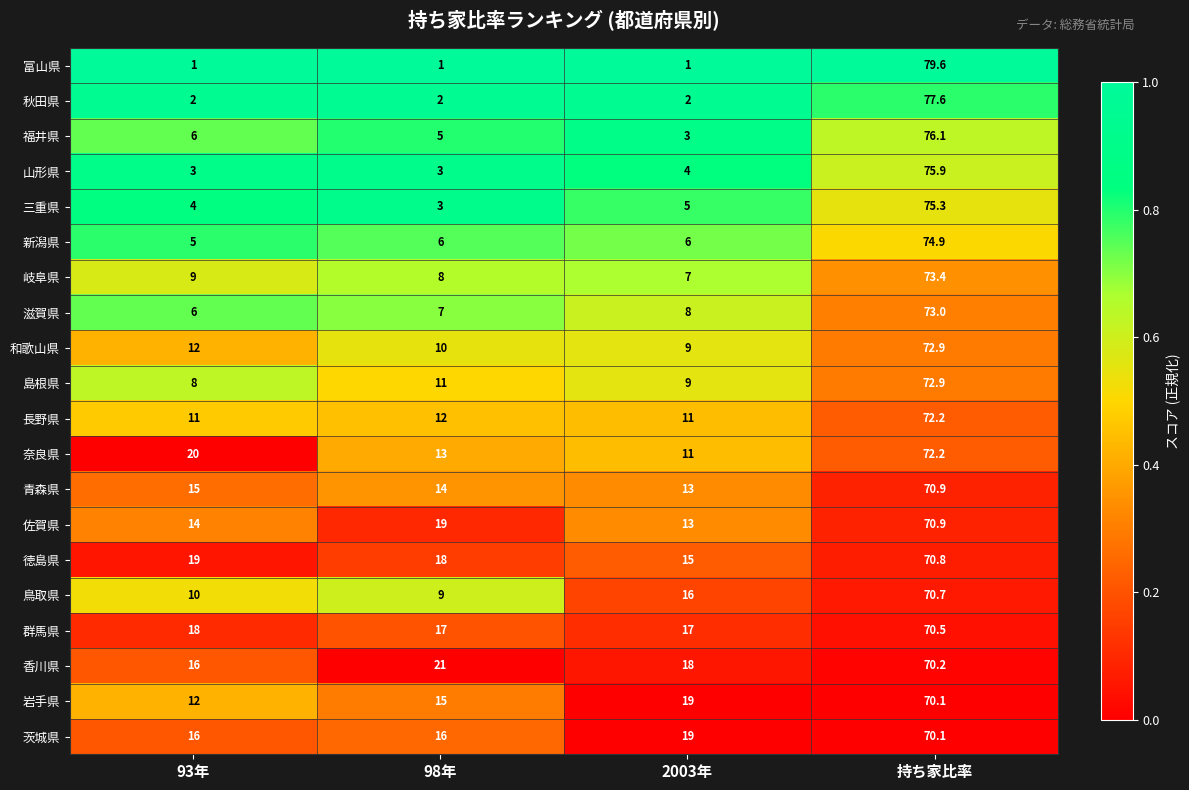

True or false: 福井県 has a value of 9.3 at 93年.

False